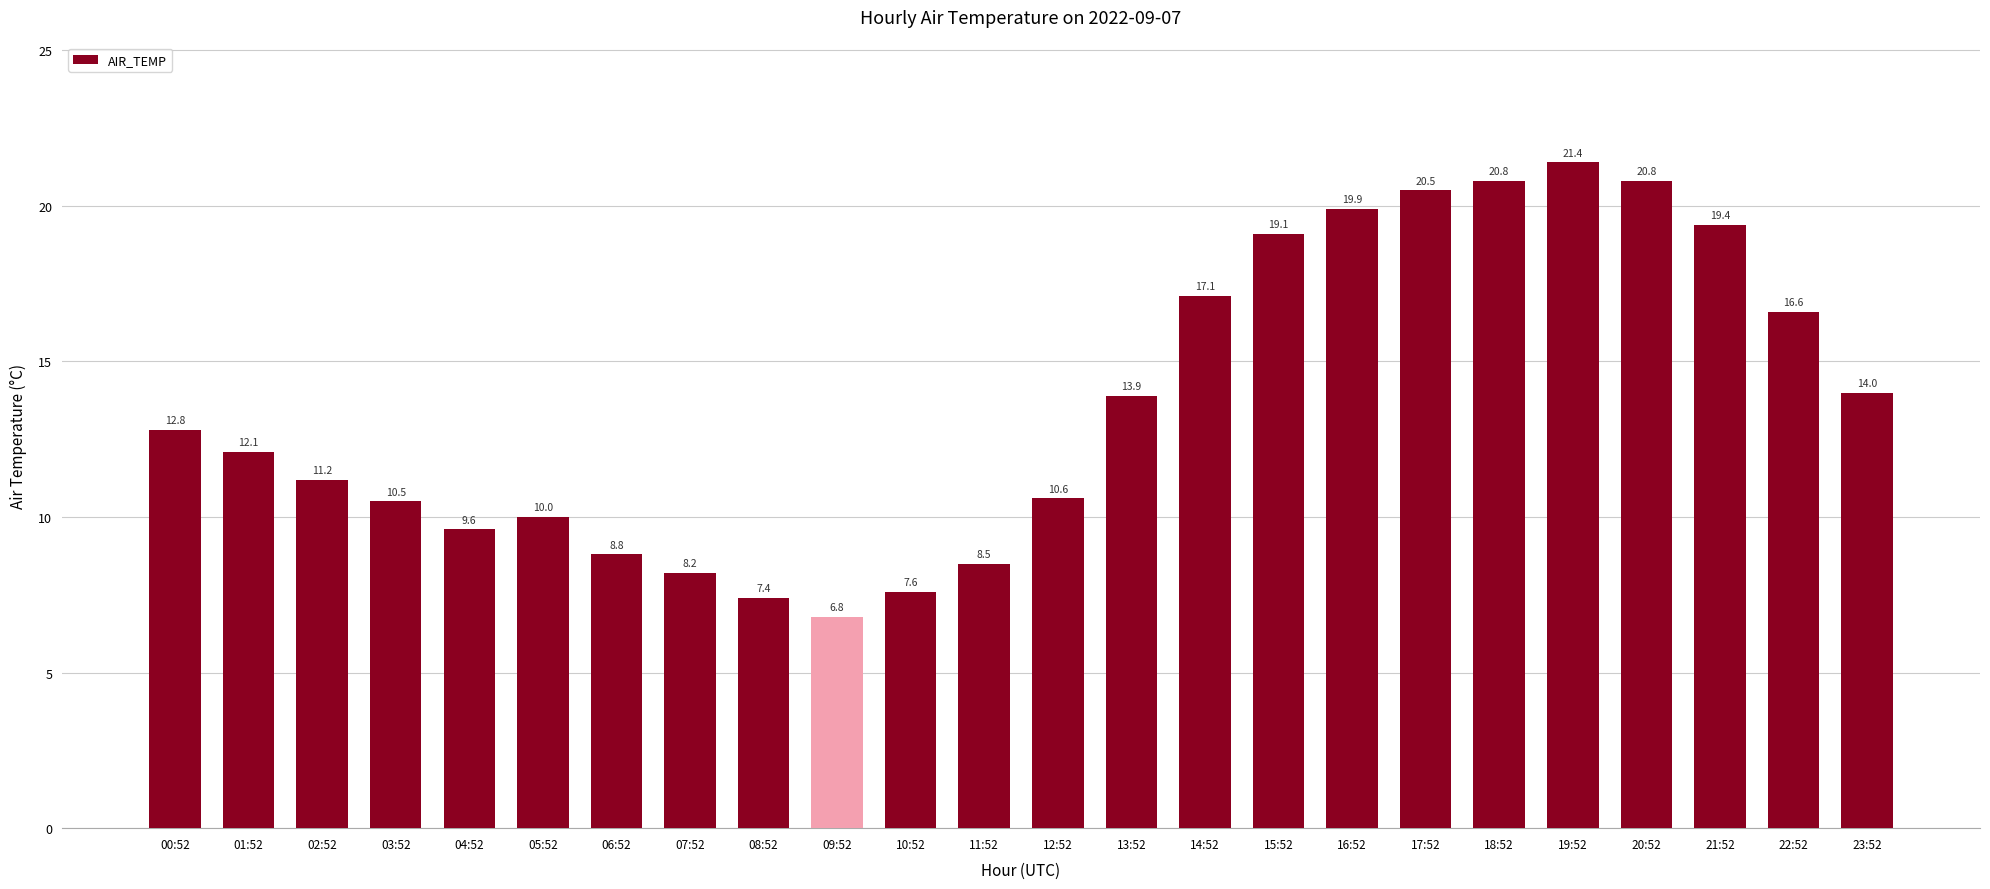

Which has a higher value, 11:52 or 23:52?

23:52